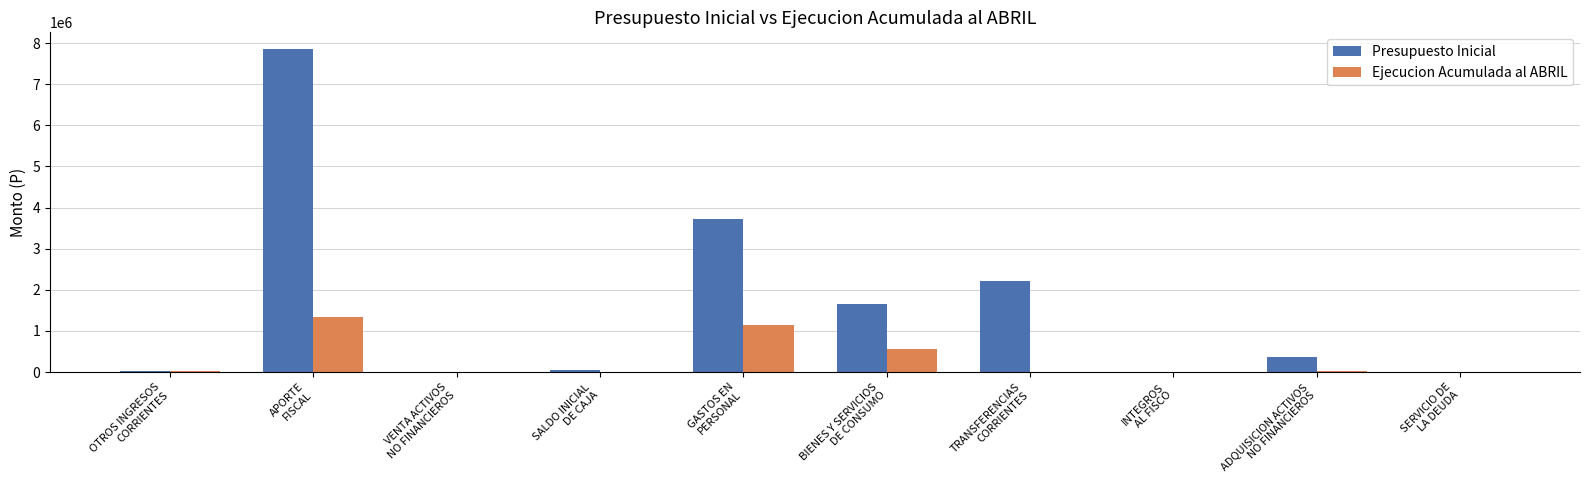

How many series are shown in this chart?

2